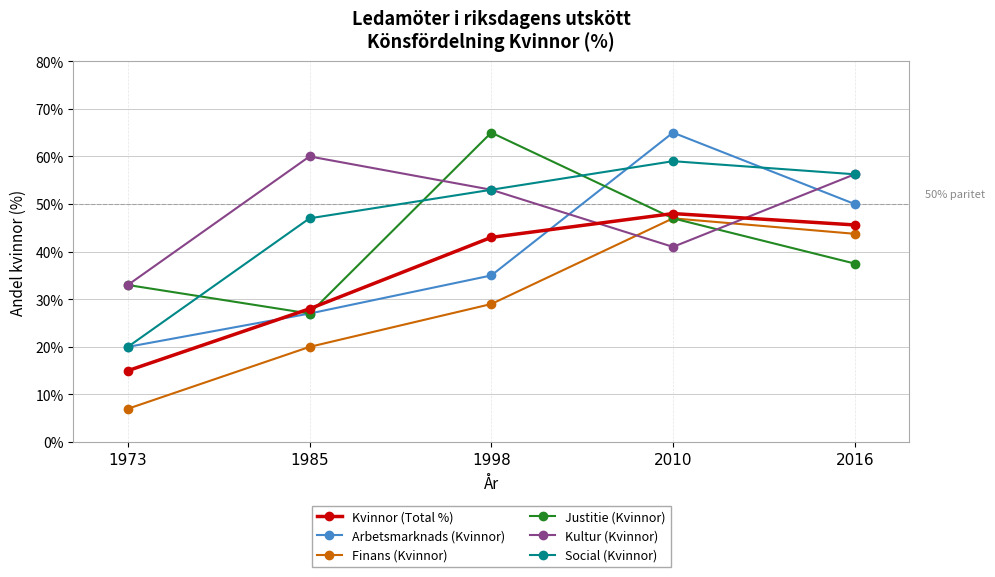

The Arbetsmarknads (Kvinnor) series shows 85.3 at 2016. True or false?

False